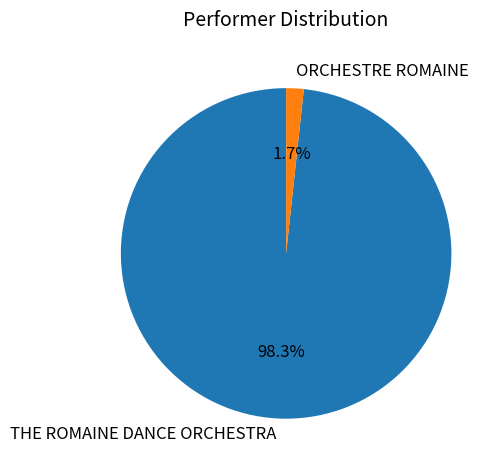

Combined, do ORCHESTRE ROMAINE and THE ROMAINE DANCE ORCHESTRA account for over 50%?

Yes